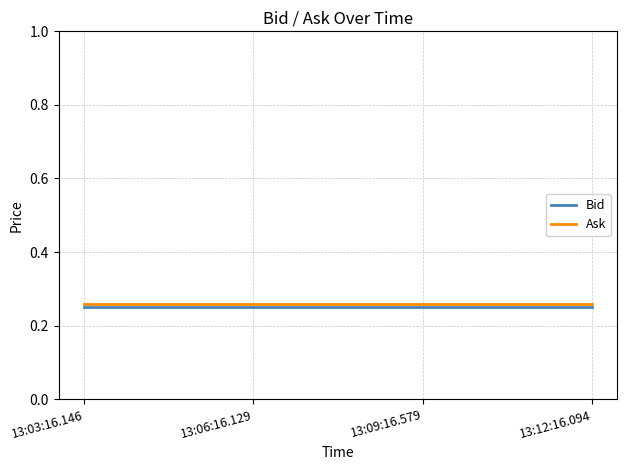

What position from the left is 13:12:16.094?

4